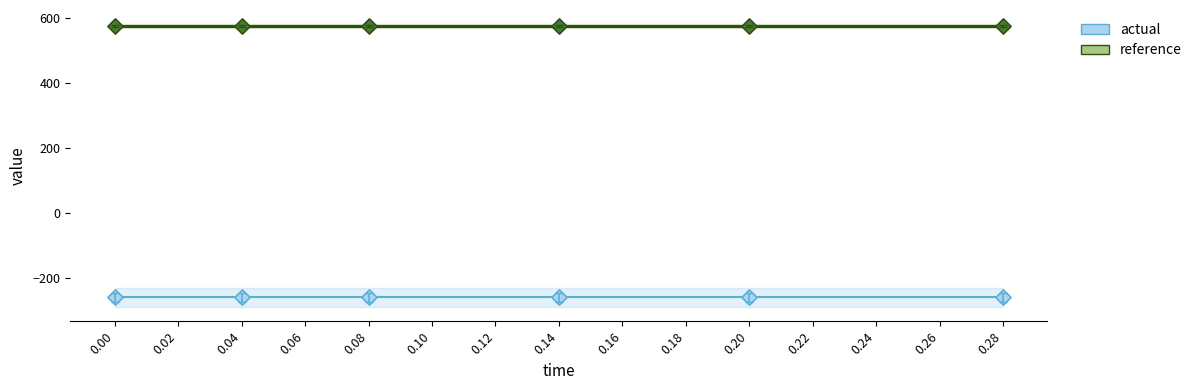

Which series reaches the maximum Y coordinate?

reference